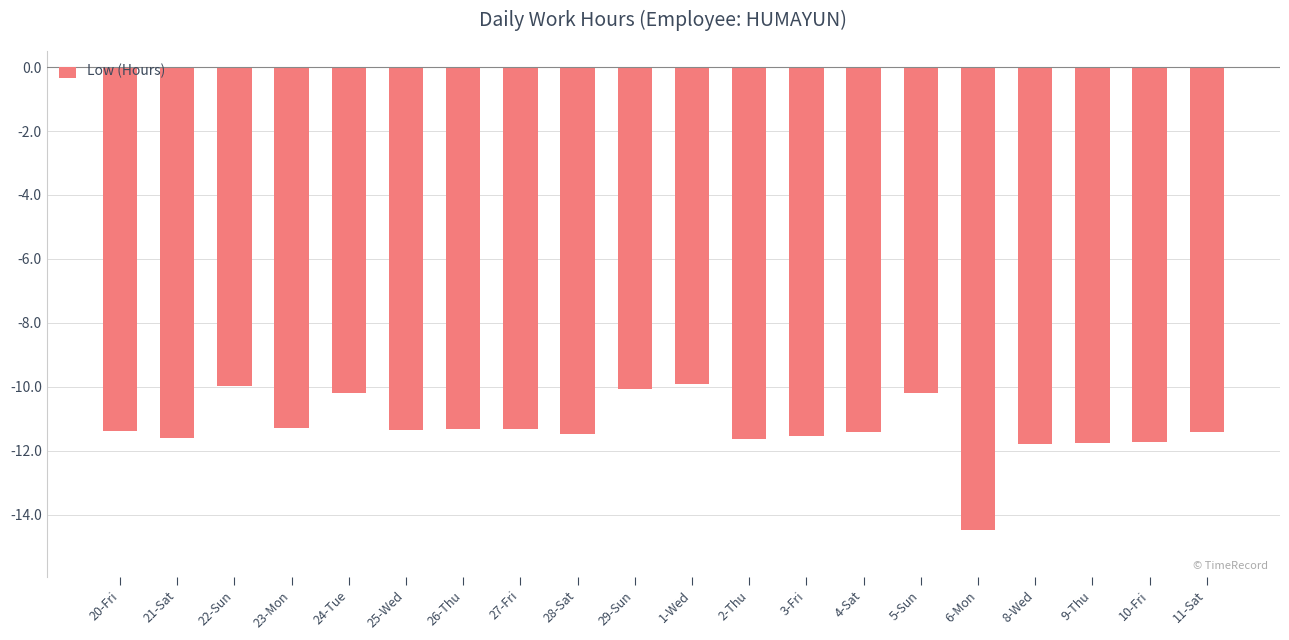

What is the smallest value displayed?

-14.5